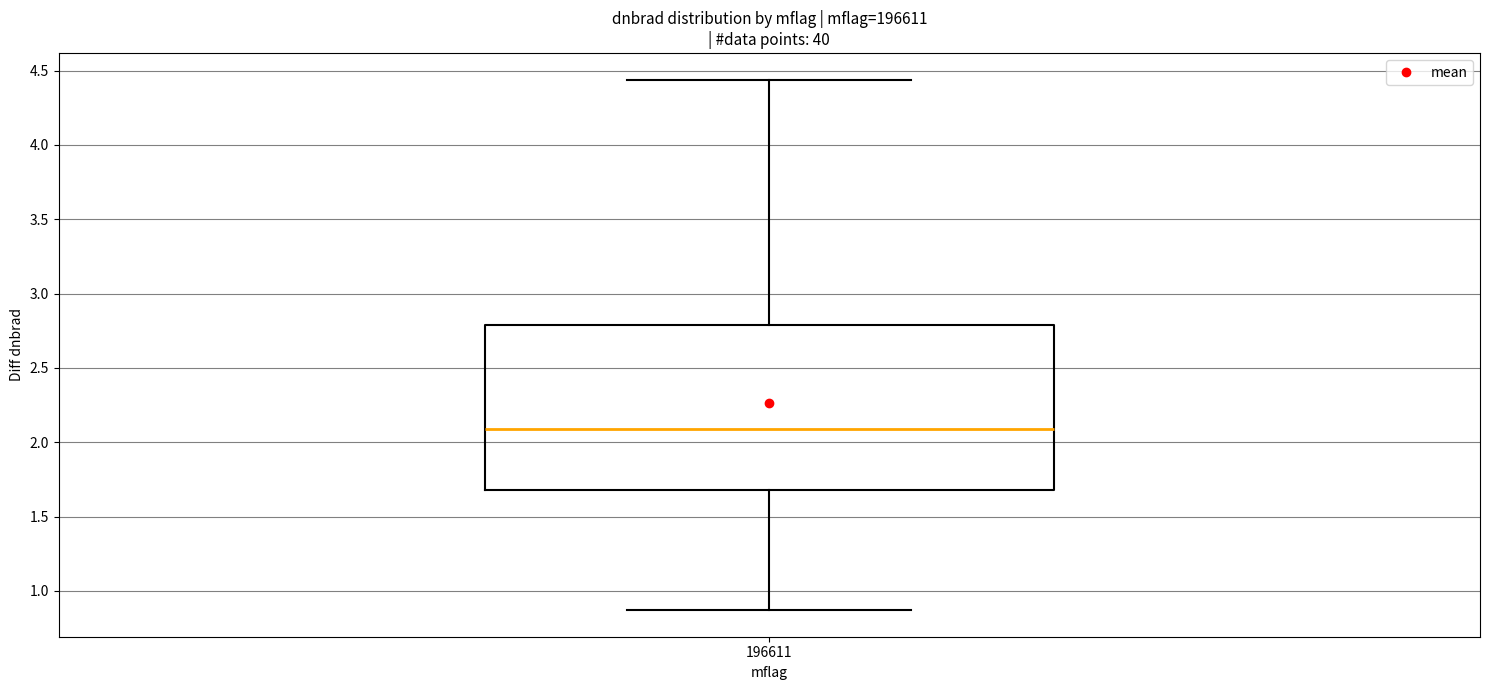

Read this box plot against the y-axis: the position of the median line, the range covered by the box, and the ends of both whiskers. The values are not printed on the chart, so give them approximately, as read against the axis.

median 2.10, box 1.70 to 2.80, whiskers 0.85 to 4.45